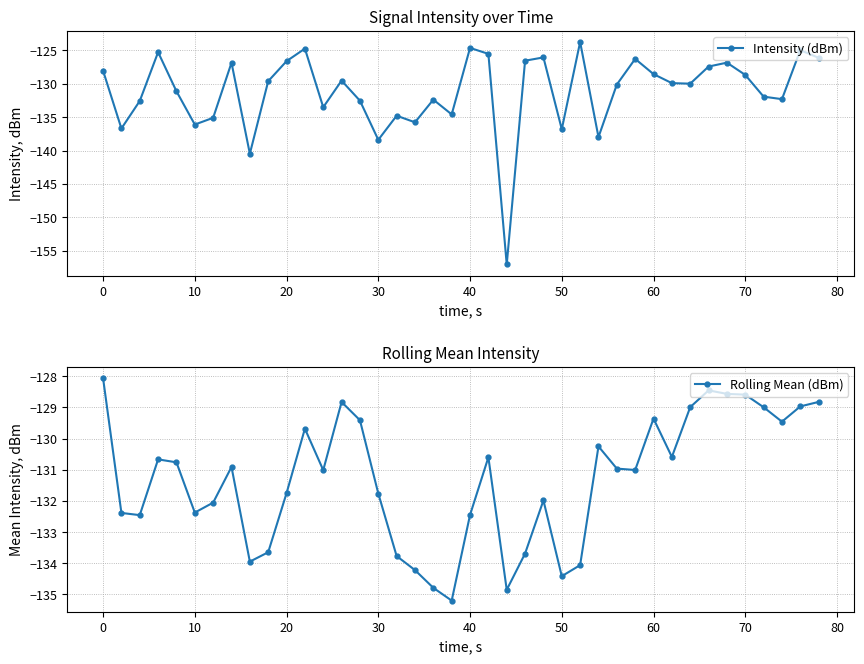

True or false: Rolling Mean (dBm) has more than 0 points higher than both neighbors.

True